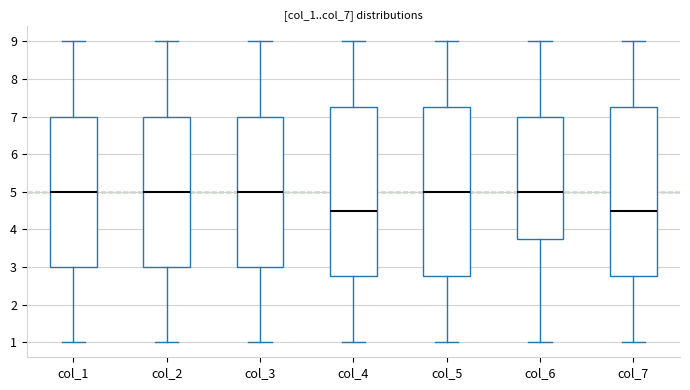

Where does the lower whisker of the box for col_6 end on the y-axis? The values are not printed on the chart, so give them approximately, as read against the axis.

1.0